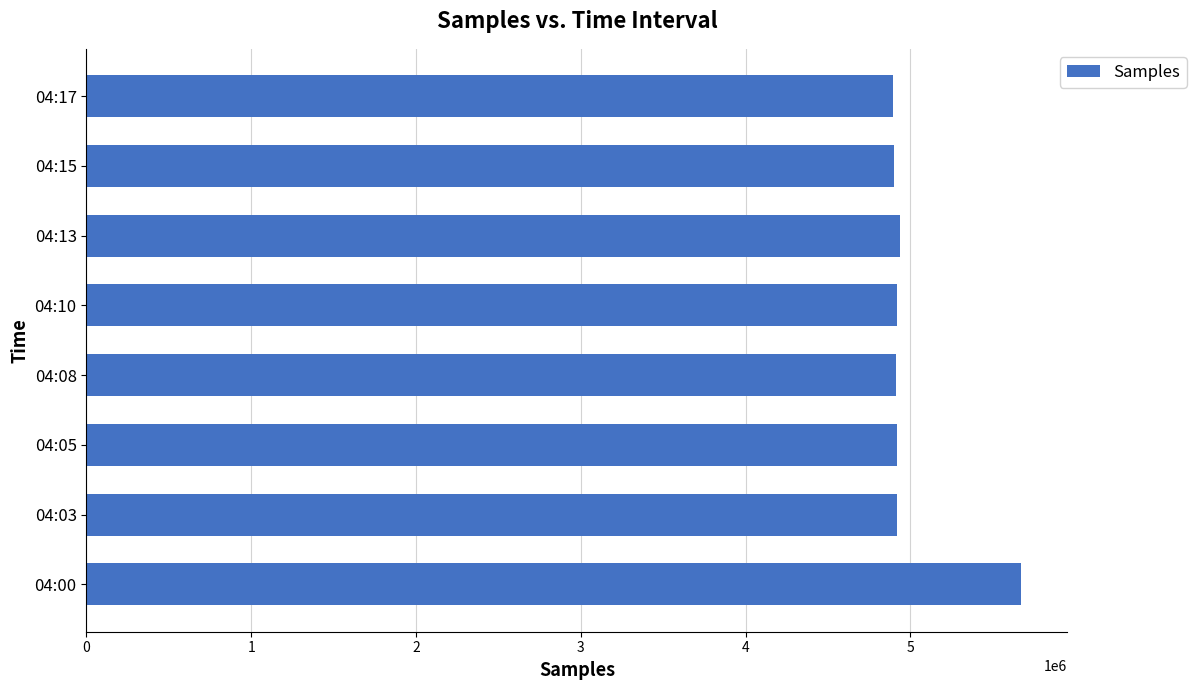

What is the smallest value displayed?

4896713